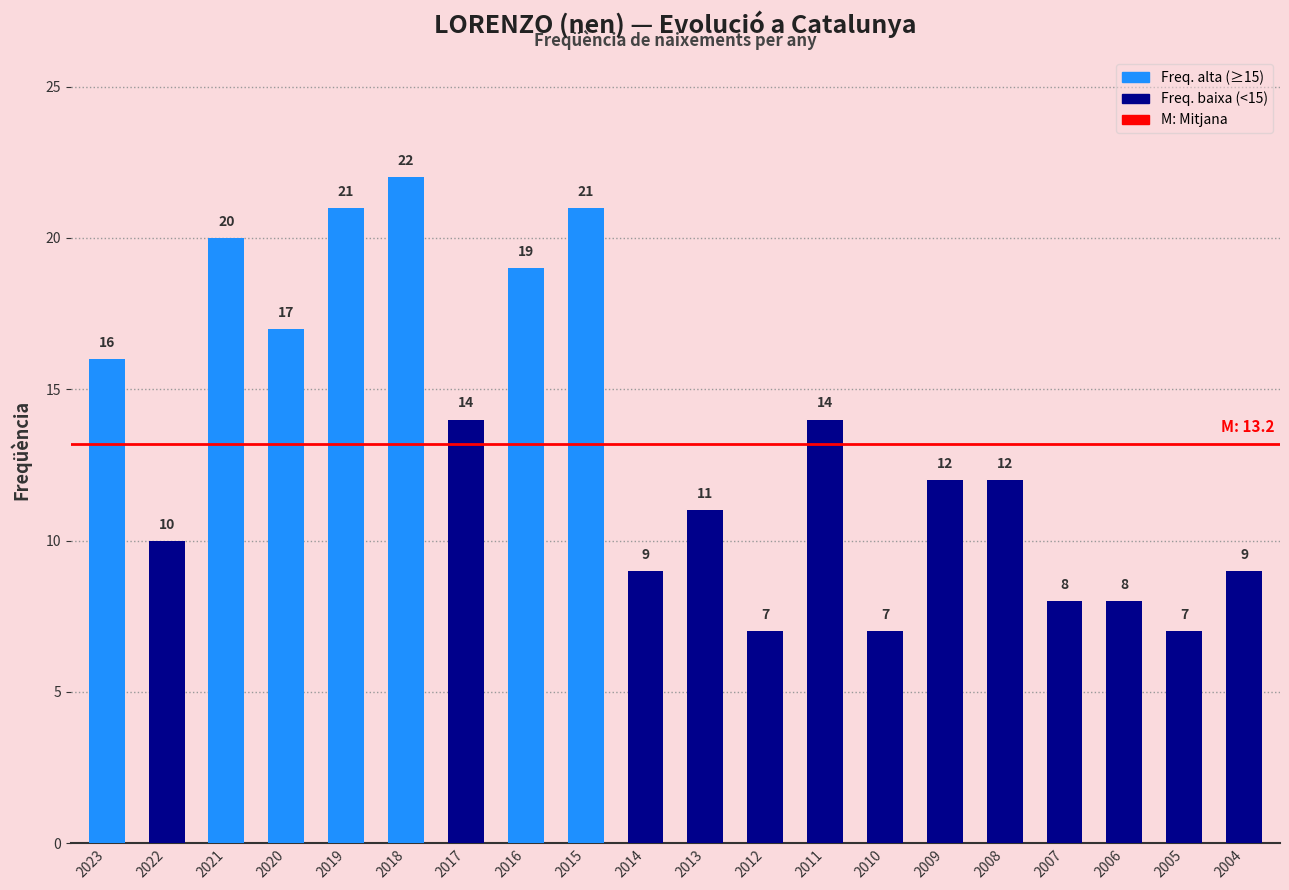

Reading left to right, list all the values displayed in this chart.

2023=16	2022=10	2021=20	2020=17	2019=21	2018=22	2017=14	2016=19	2015=21	2014=9	2013=11	2012=7	2011=14	2010=7	2009=12	2008=12	2007=8	2006=8	2005=7	2004=9